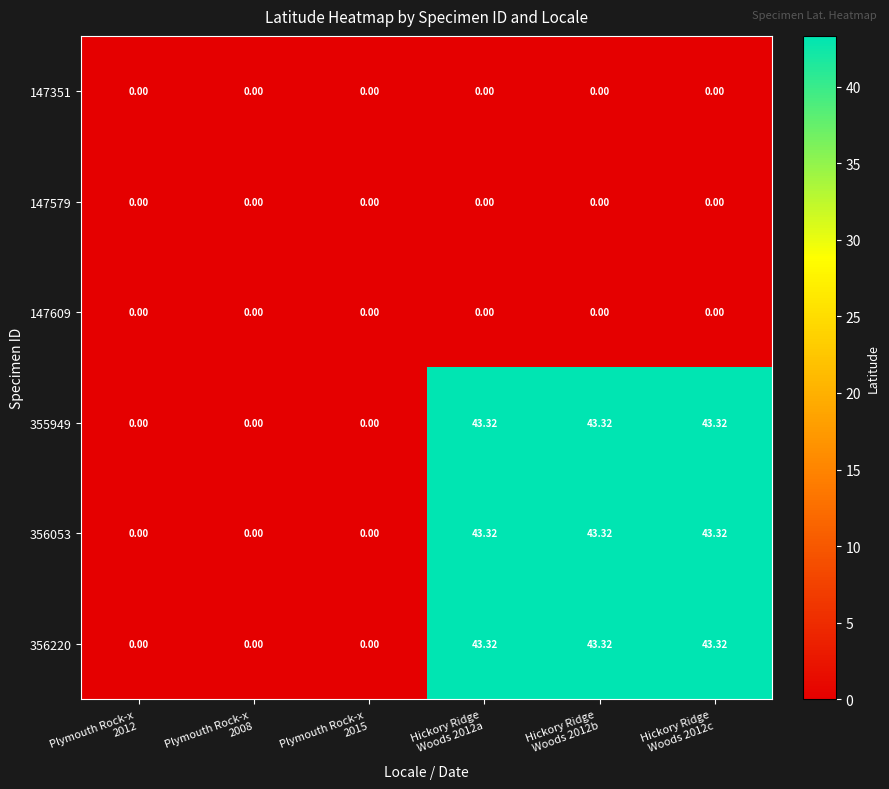

At which category does the chart reach its minimum across all series?

Plymouth Rock-x
2012